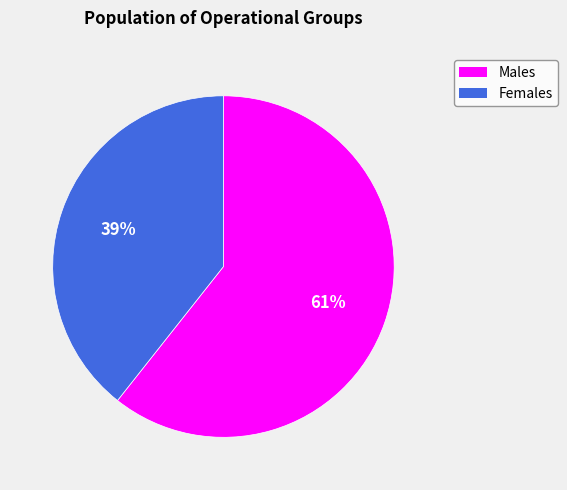

To the nearest percent, what is the average slice percentage?

50%